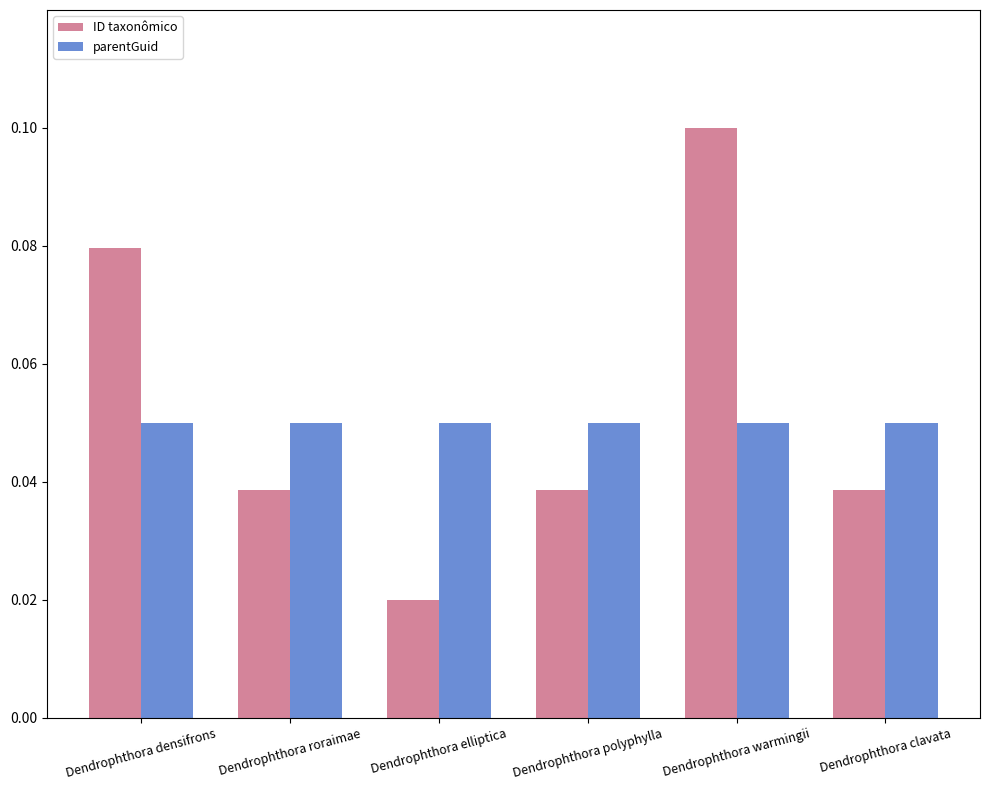

List the series in order of their peak value, lowest first.

parentGuid, ID taxonômico